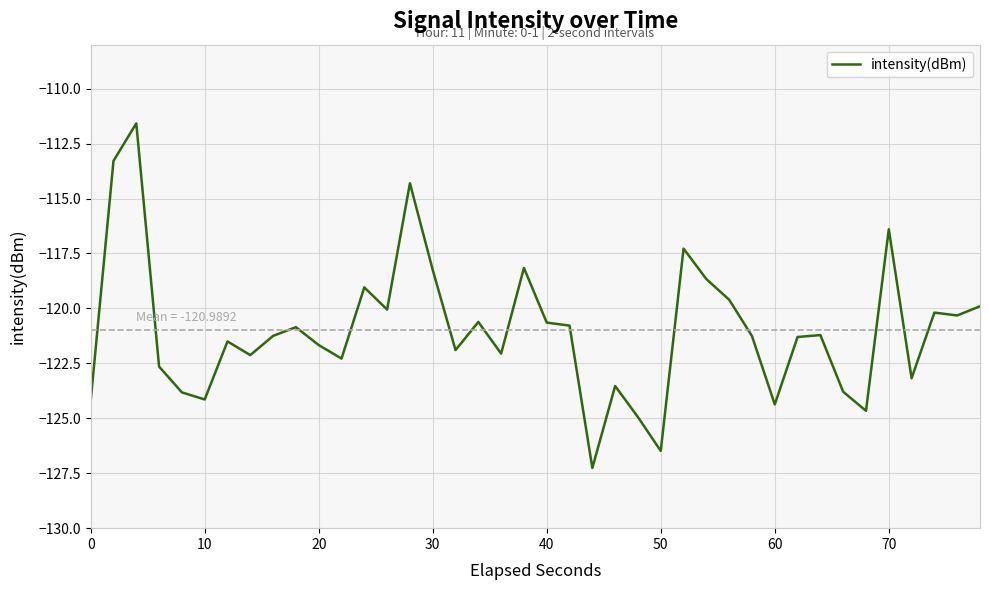

What is the difference between the maximum and minimum values?

15.7